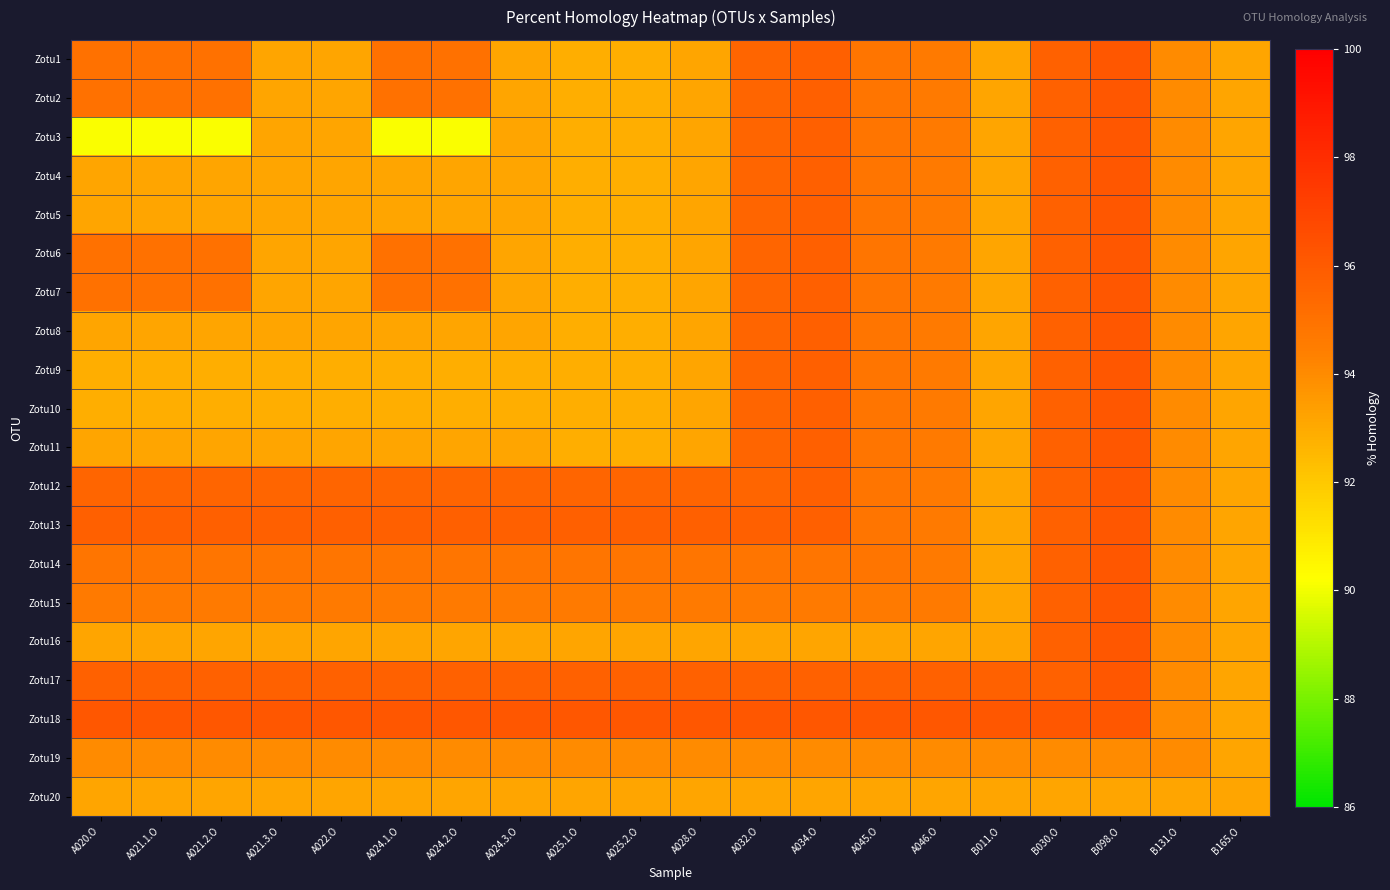

Reading left to right, extract all data points from this chart.

Zotu1: A020.O=95.0	A021.1.O=95.0	A021.2.O=95.0	A021.3.O=93.2	A022.O=93.2	A024.1.O=95.0	A024.2.O=95.0	A024.3.O=93.2	A025.1.O=92.9	A025.2.O=92.9	A028.O=93.2	A032.O=95.5	A034.O=95.7	A045.O=94.8	A046.O=94.6	B011.O=93.2	B030.O=95.7	B098.O=96.1	B131.O=94.0	B165.O=93.2
Zotu2: A020.O=95.0	A021.1.O=95.0	A021.2.O=95.0	A021.3.O=93.2	A022.O=93.2	A024.1.O=95.0	A024.2.O=95.0	A024.3.O=93.2	A025.1.O=92.9	A025.2.O=92.9	A028.O=93.2	A032.O=95.5	A034.O=95.7	A045.O=94.8	A046.O=94.6	B011.O=93.2	B030.O=95.7	B098.O=96.1	B131.O=94.0	B165.O=93.2
Zotu3: A020.O=90.1	A021.1.O=90.1	A021.2.O=90.1	A021.3.O=93.2	A022.O=93.2	A024.1.O=90.1	A024.2.O=90.1	A024.3.O=93.2	A025.1.O=92.9	A025.2.O=92.9	A028.O=93.2	A032.O=95.5	A034.O=95.7	A045.O=94.8	A046.O=94.6	B011.O=93.2	B030.O=95.7	B098.O=96.1	B131.O=94.0	B165.O=93.2
Zotu4: A020.O=93.2	A021.1.O=93.2	A021.2.O=93.2	A021.3.O=93.2	A022.O=93.2	A024.1.O=93.2	A024.2.O=93.2	A024.3.O=93.2	A025.1.O=92.9	A025.2.O=92.9	A028.O=93.2	A032.O=95.5	A034.O=95.7	A045.O=94.8	A046.O=94.6	B011.O=93.2	B030.O=95.7	B098.O=96.1	B131.O=94.0	B165.O=93.2
Zotu5: A020.O=93.2	A021.1.O=93.2	A021.2.O=93.2	A021.3.O=93.2	A022.O=93.2	A024.1.O=93.2	A024.2.O=93.2	A024.3.O=93.2	A025.1.O=92.9	A025.2.O=92.9	A028.O=93.2	A032.O=95.5	A034.O=95.7	A045.O=94.8	A046.O=94.6	B011.O=93.2	B030.O=95.7	B098.O=96.1	B131.O=94.0	B165.O=93.2
Zotu6: A020.O=95.0	A021.1.O=95.0	A021.2.O=95.0	A021.3.O=93.2	A022.O=93.2	A024.1.O=95.0	A024.2.O=95.0	A024.3.O=93.2	A025.1.O=92.9	A025.2.O=92.9	A028.O=93.2	A032.O=95.5	A034.O=95.7	A045.O=94.8	A046.O=94.6	B011.O=93.2	B030.O=95.7	B098.O=96.1	B131.O=94.0	B165.O=93.2
Zotu7: A020.O=95.0	A021.1.O=95.0	A021.2.O=95.0	A021.3.O=93.2	A022.O=93.2	A024.1.O=95.0	A024.2.O=95.0	A024.3.O=93.2	A025.1.O=92.9	A025.2.O=92.9	A028.O=93.2	A032.O=95.5	A034.O=95.7	A045.O=94.8	A046.O=94.6	B011.O=93.2	B030.O=95.7	B098.O=96.1	B131.O=94.0	B165.O=93.2
Zotu8: A020.O=93.2	A021.1.O=93.2	A021.2.O=93.2	A021.3.O=93.2	A022.O=93.2	A024.1.O=93.2	A024.2.O=93.2	A024.3.O=93.2	A025.1.O=92.9	A025.2.O=92.9	A028.O=93.2	A032.O=95.5	A034.O=95.7	A045.O=94.8	A046.O=94.6	B011.O=93.2	B030.O=95.7	B098.O=96.1	B131.O=94.0	B165.O=93.2
Zotu9: A020.O=92.9	A021.1.O=92.9	A021.2.O=92.9	A021.3.O=92.9	A022.O=92.9	A024.1.O=92.9	A024.2.O=92.9	A024.3.O=92.9	A025.1.O=92.9	A025.2.O=92.9	A028.O=93.2	A032.O=95.5	A034.O=95.7	A045.O=94.8	A046.O=94.6	B011.O=93.2	B030.O=95.7	B098.O=96.1	B131.O=94.0	B165.O=93.2
Zotu10: A020.O=92.9	A021.1.O=92.9	A021.2.O=92.9	A021.3.O=92.9	A022.O=92.9	A024.1.O=92.9	A024.2.O=92.9	A024.3.O=92.9	A025.1.O=92.9	A025.2.O=92.9	A028.O=93.2	A032.O=95.5	A034.O=95.7	A045.O=94.8	A046.O=94.6	B011.O=93.2	B030.O=95.7	B098.O=96.1	B131.O=94.0	B165.O=93.2
Zotu11: A020.O=93.2	A021.1.O=93.2	A021.2.O=93.2	A021.3.O=93.2	A022.O=93.2	A024.1.O=93.2	A024.2.O=93.2	A024.3.O=93.2	A025.1.O=92.9	A025.2.O=92.9	A028.O=93.2	A032.O=95.5	A034.O=95.7	A045.O=94.8	A046.O=94.6	B011.O=93.2	B030.O=95.7	B098.O=96.1	B131.O=94.0	B165.O=93.2
Zotu12: A020.O=95.5	A021.1.O=95.5	A021.2.O=95.5	A021.3.O=95.5	A022.O=95.5	A024.1.O=95.5	A024.2.O=95.5	A024.3.O=95.5	A025.1.O=95.5	A025.2.O=95.5	A028.O=95.5	A032.O=95.5	A034.O=95.7	A045.O=94.8	A046.O=94.6	B011.O=93.2	B030.O=95.7	B098.O=96.1	B131.O=94.0	B165.O=93.2
Zotu13: A020.O=95.7	A021.1.O=95.7	A021.2.O=95.7	A021.3.O=95.7	A022.O=95.7	A024.1.O=95.7	A024.2.O=95.7	A024.3.O=95.7	A025.1.O=95.7	A025.2.O=95.7	A028.O=95.7	A032.O=95.7	A034.O=95.7	A045.O=94.8	A046.O=94.6	B011.O=93.2	B030.O=95.7	B098.O=96.1	B131.O=94.0	B165.O=93.2
Zotu14: A020.O=94.8	A021.1.O=94.8	A021.2.O=94.8	A021.3.O=94.8	A022.O=94.8	A024.1.O=94.8	A024.2.O=94.8	A024.3.O=94.8	A025.1.O=94.8	A025.2.O=94.8	A028.O=94.8	A032.O=94.8	A034.O=94.8	A045.O=94.8	A046.O=94.6	B011.O=93.2	B030.O=95.7	B098.O=96.1	B131.O=94.0	B165.O=93.2
Zotu15: A020.O=94.6	A021.1.O=94.6	A021.2.O=94.6	A021.3.O=94.6	A022.O=94.6	A024.1.O=94.6	A024.2.O=94.6	A024.3.O=94.6	A025.1.O=94.6	A025.2.O=94.6	A028.O=94.6	A032.O=94.6	A034.O=94.6	A045.O=94.6	A046.O=94.6	B011.O=93.2	B030.O=95.7	B098.O=96.1	B131.O=94.0	B165.O=93.2
Zotu16: A020.O=93.2	A021.1.O=93.2	A021.2.O=93.2	A021.3.O=93.2	A022.O=93.2	A024.1.O=93.2	A024.2.O=93.2	A024.3.O=93.2	A025.1.O=93.2	A025.2.O=93.2	A028.O=93.2	A032.O=93.2	A034.O=93.2	A045.O=93.2	A046.O=93.2	B011.O=93.2	B030.O=95.7	B098.O=96.1	B131.O=94.0	B165.O=93.2
Zotu17: A020.O=95.7	A021.1.O=95.7	A021.2.O=95.7	A021.3.O=95.7	A022.O=95.7	A024.1.O=95.7	A024.2.O=95.7	A024.3.O=95.7	A025.1.O=95.7	A025.2.O=95.7	A028.O=95.7	A032.O=95.7	A034.O=95.7	A045.O=95.7	A046.O=95.7	B011.O=95.7	B030.O=95.7	B098.O=96.1	B131.O=94.0	B165.O=93.2
Zotu18: A020.O=96.1	A021.1.O=96.1	A021.2.O=96.1	A021.3.O=96.1	A022.O=96.1	A024.1.O=96.1	A024.2.O=96.1	A024.3.O=96.1	A025.1.O=96.1	A025.2.O=96.1	A028.O=96.1	A032.O=96.1	A034.O=96.1	A045.O=96.1	A046.O=96.1	B011.O=96.1	B030.O=96.1	B098.O=96.1	B131.O=94.0	B165.O=93.2
Zotu19: A020.O=94.0	A021.1.O=94.0	A021.2.O=94.0	A021.3.O=94.0	A022.O=94.0	A024.1.O=94.0	A024.2.O=94.0	A024.3.O=94.0	A025.1.O=94.0	A025.2.O=94.0	A028.O=94.0	A032.O=94.0	A034.O=94.0	A045.O=94.0	A046.O=94.0	B011.O=94.0	B030.O=94.0	B098.O=94.0	B131.O=94.0	B165.O=93.2
Zotu20: A020.O=93.2	A021.1.O=93.2	A021.2.O=93.2	A021.3.O=93.2	A022.O=93.2	A024.1.O=93.2	A024.2.O=93.2	A024.3.O=93.2	A025.1.O=93.2	A025.2.O=93.2	A028.O=93.2	A032.O=93.2	A034.O=93.2	A045.O=93.2	A046.O=93.2	B011.O=93.2	B030.O=93.2	B098.O=93.2	B131.O=93.2	B165.O=93.2